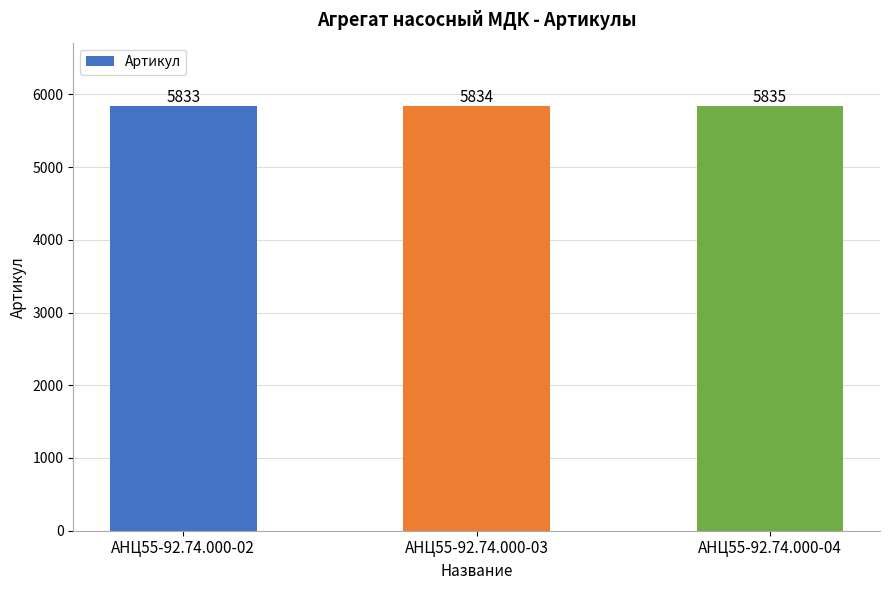

Between АНЦ55-92.74.000-02 and АНЦ55-92.74.000-04, which is larger?

АНЦ55-92.74.000-04